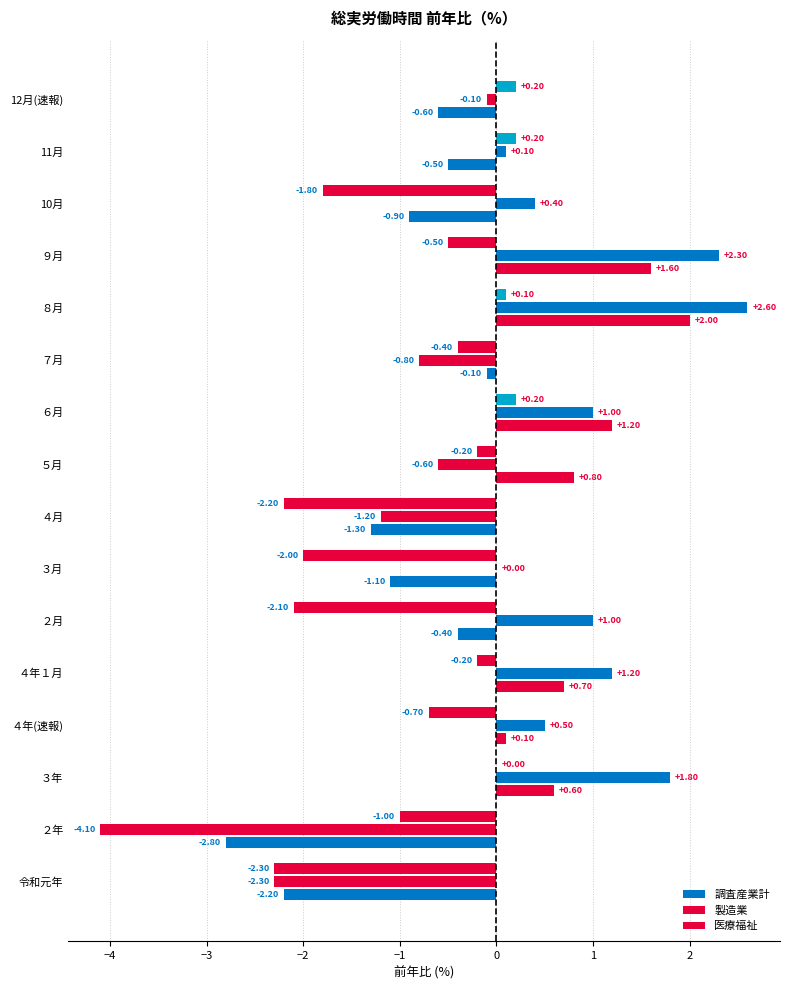

How many positive values does the 調査産業計 series have?

7